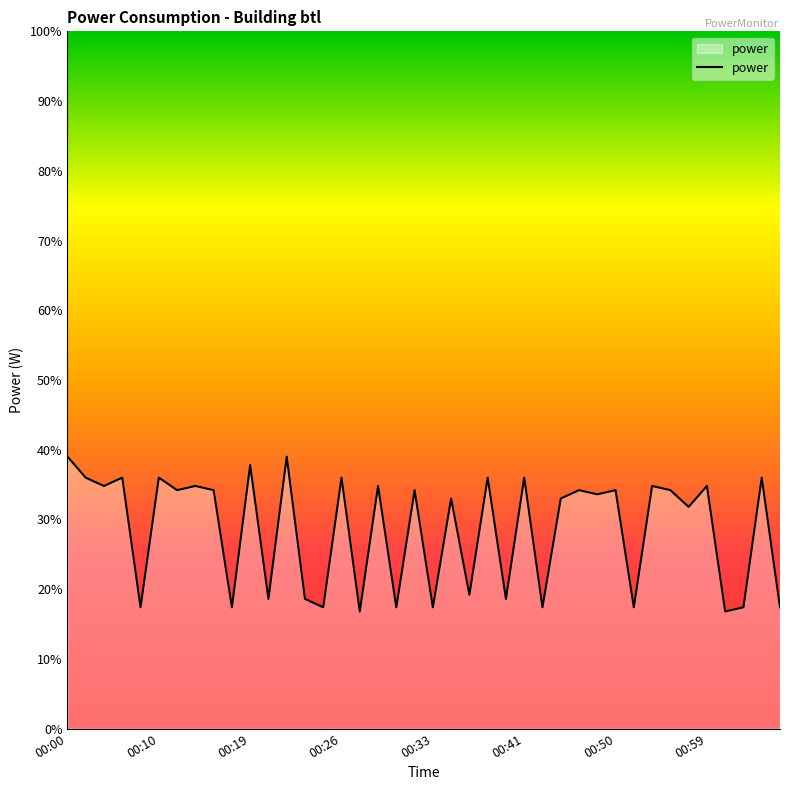

Count the number of categories in the chart.

40